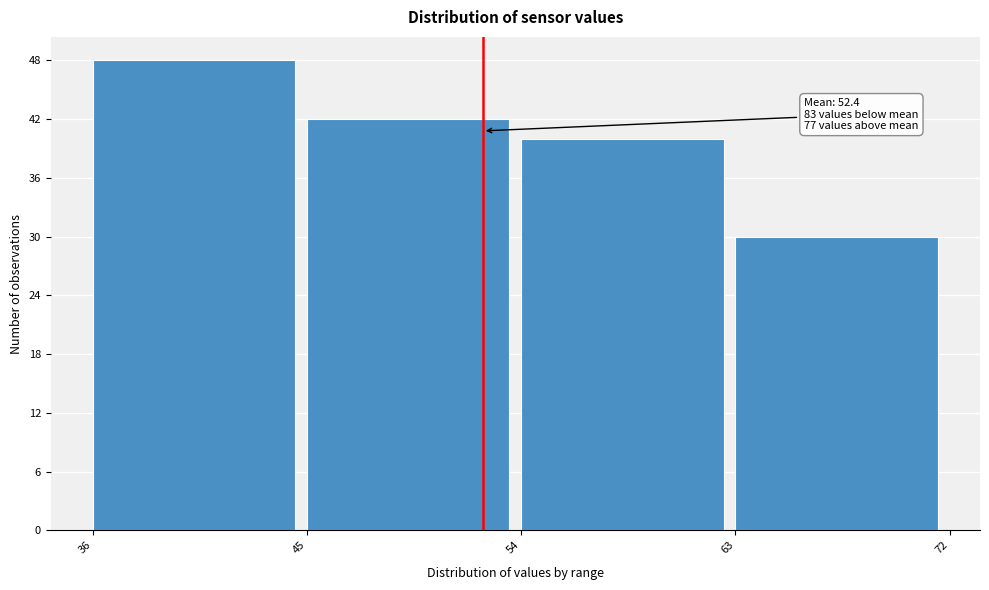

Which range on the x-axis has the tallest bar?

36 to 45